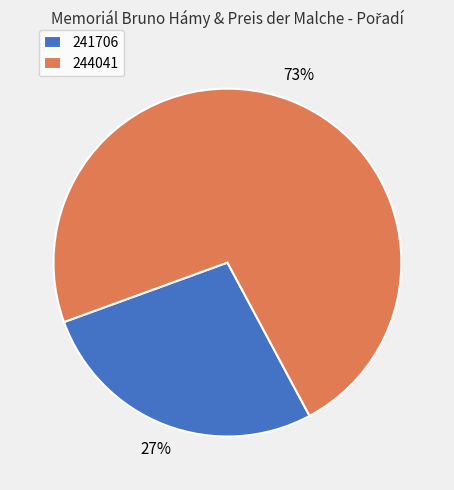

Which category has the smallest portion of the pie?

241706